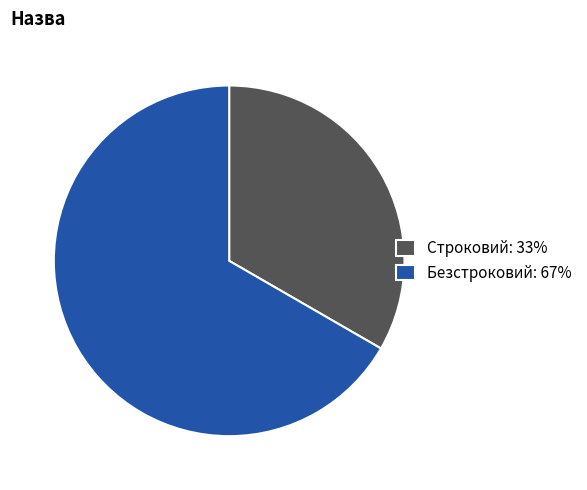

How many segments does this pie chart have?

2